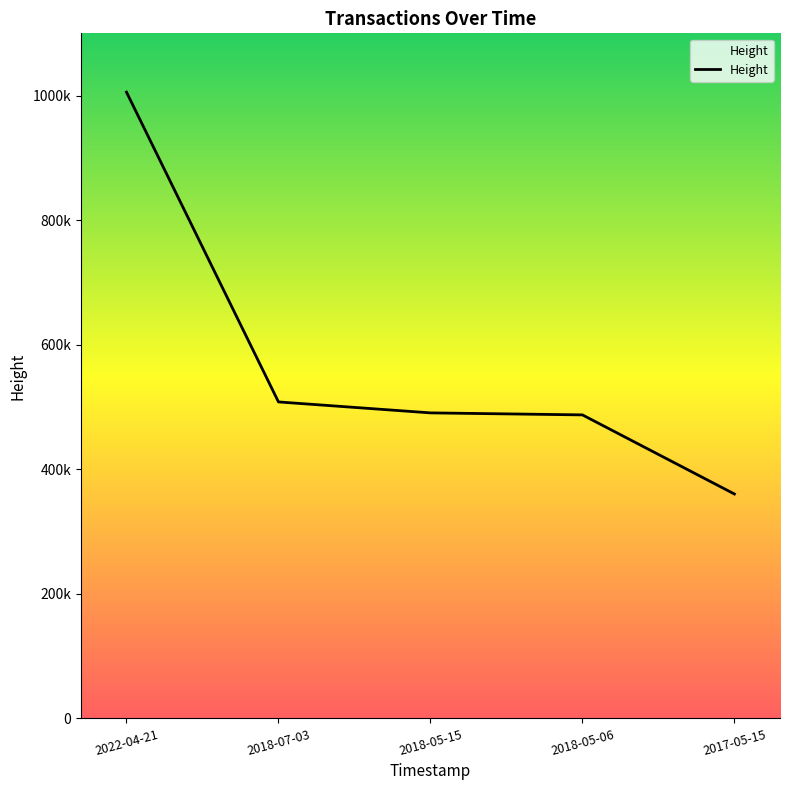

Reading right to left, extract all data points from this chart.

360319	487334	490576	508159	1005560